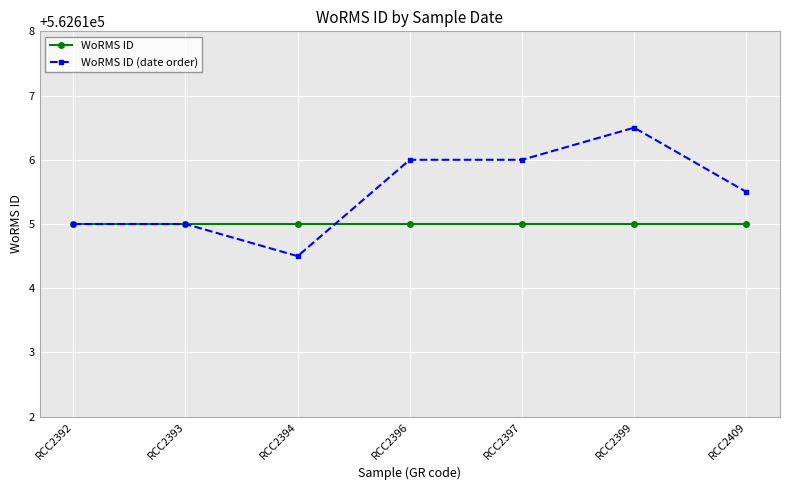

Between RCC2392 and RCC2397, which is larger?

RCC2392